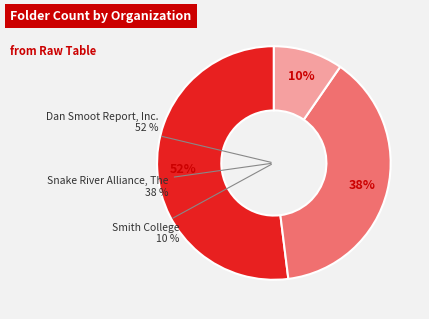

What is the ratio of the value at Dan Smoot Report, Inc. to the value at Snake River Alliance, The?

1.4